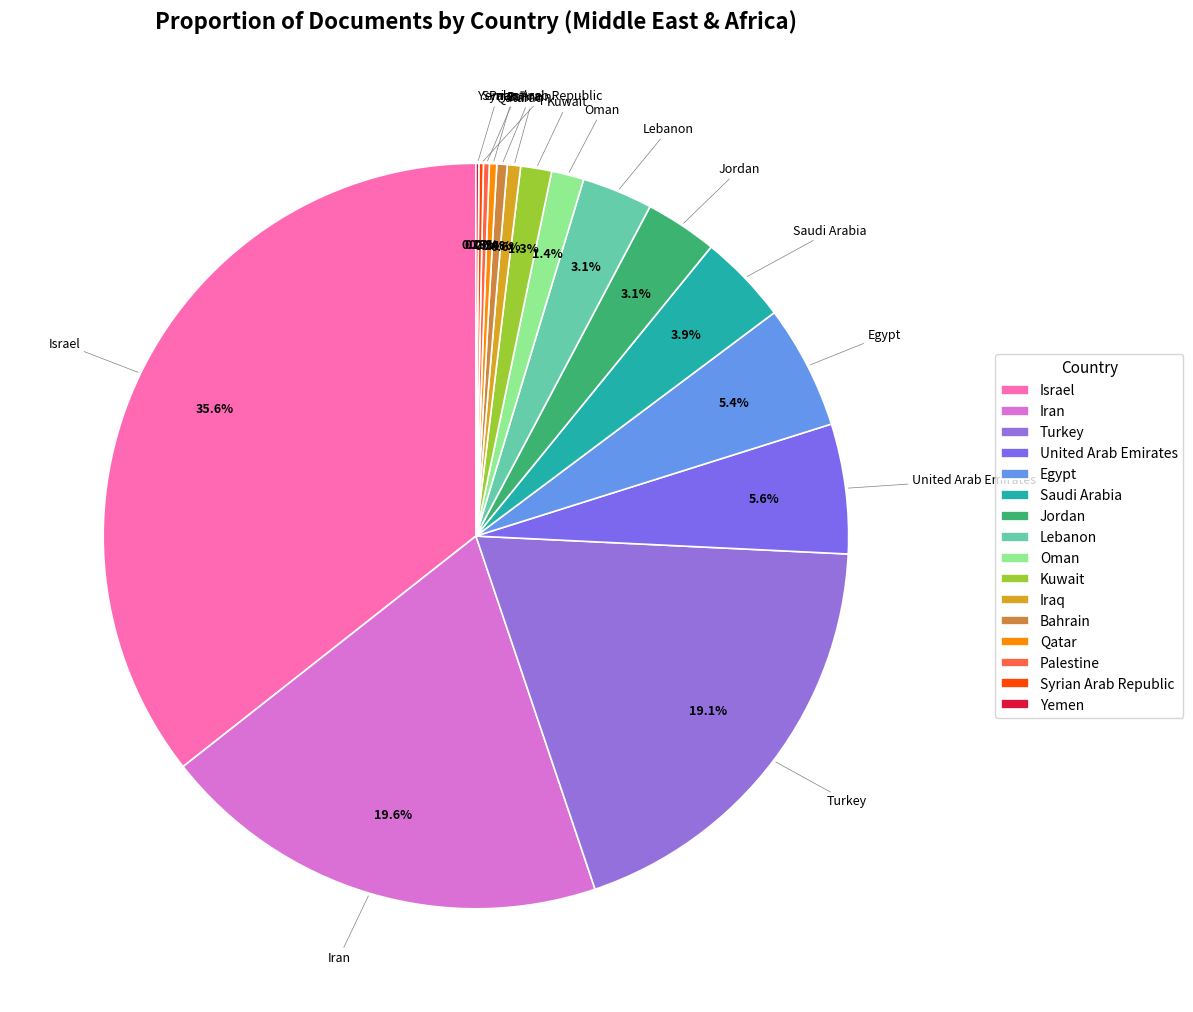

Between Oman and Bahrain, which is larger?

Oman